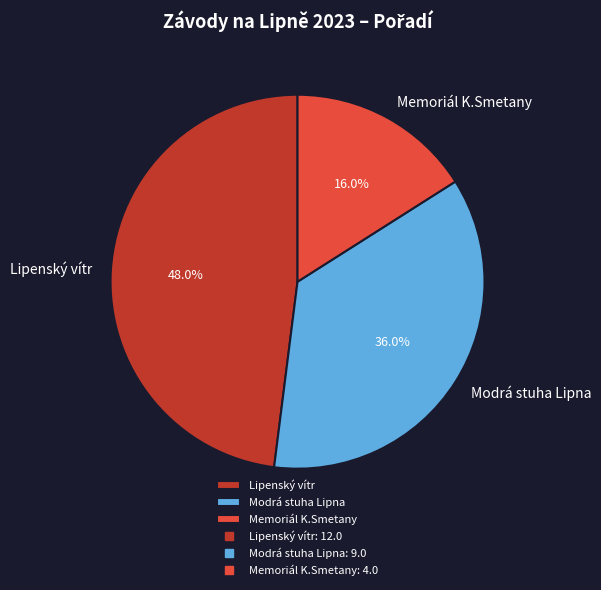

How many slices are in this pie chart?

3